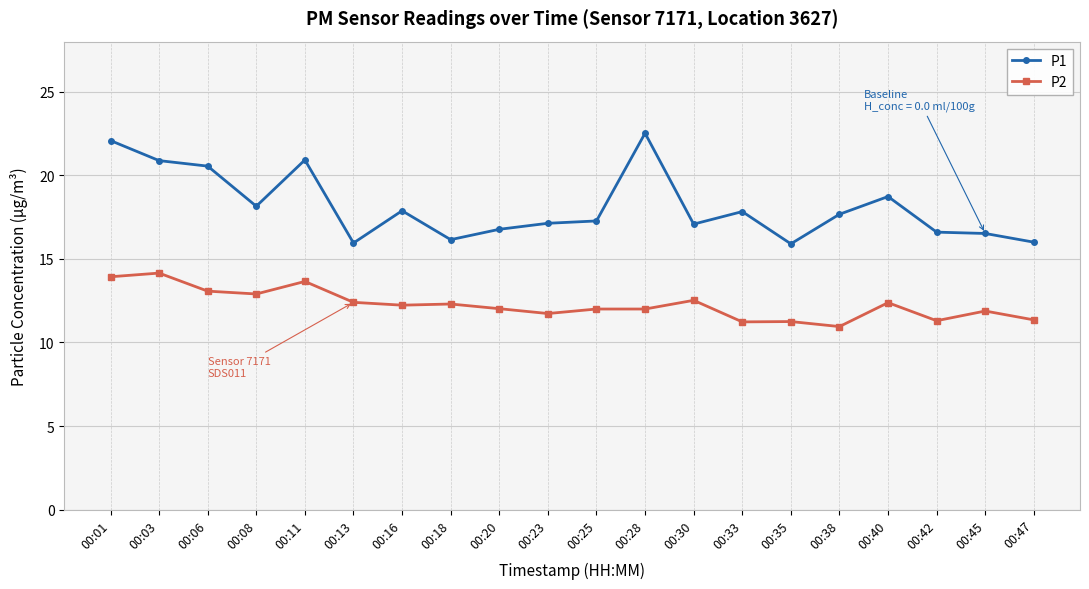

How many series are shown in this chart?

2